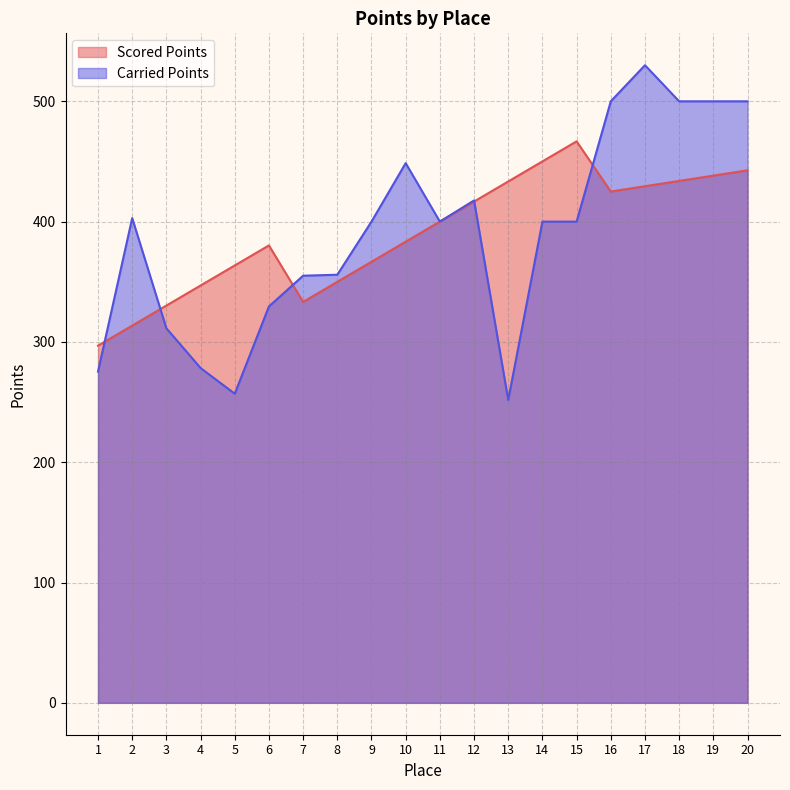

In Scored Points, how many points are lower than both neighbors (excluding endpoints)?

2